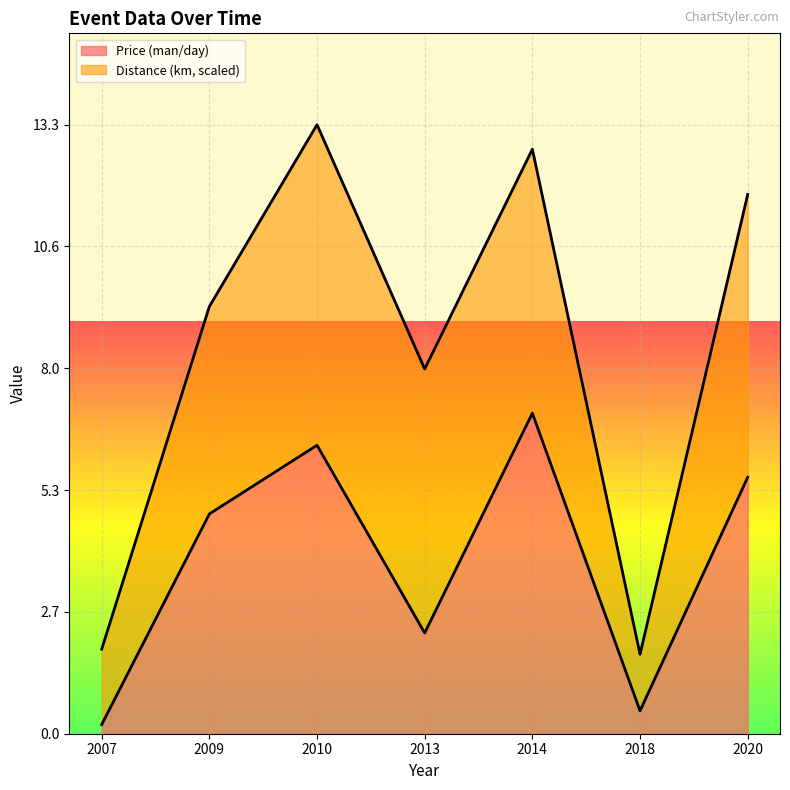

List the labels in order of value, smallest first.

2007, 2018, 2013, 2009, 2020, 2010, 2014